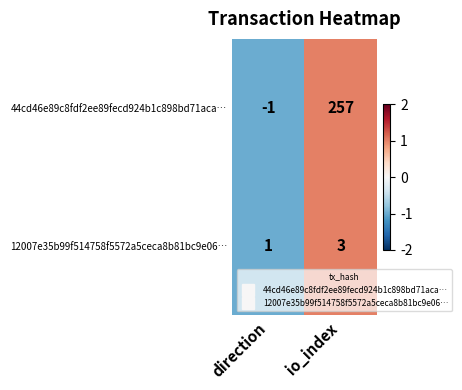

At which label is 44cd46e89c8fdf2ee89fecd924b1c898bd71aca… closest to 128?

direction